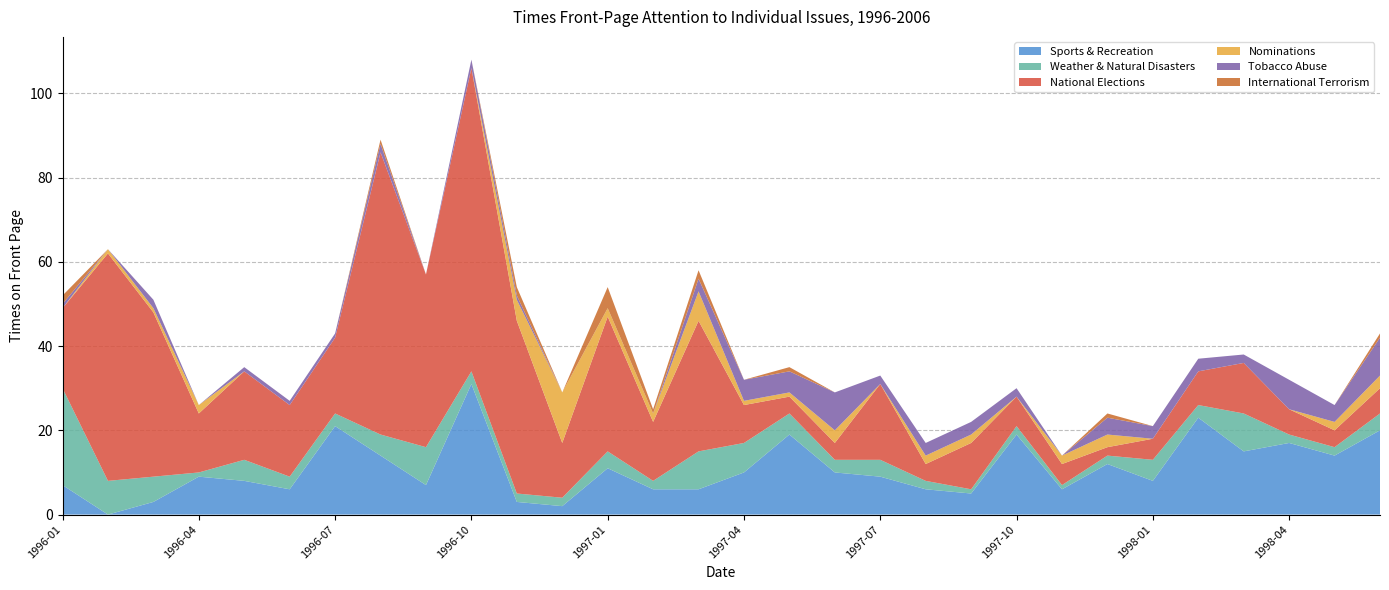

Reading left to right, list all the values displayed in this chart.

Sports & Recreation: 7	0	3	9	8	6	21	14	7	31	3	2	11	6	6	10	19	10	9	6	5	19	6	12	8	23	15	17	14	20
Weather & Natural Disasters: 23	8	6	1	5	3	3	5	9	3	2	2	4	2	9	7	5	3	4	2	1	2	1	2	5	3	9	2	2	4
National Elections: 19	54	39	14	21	17	18	67	41	72	41	13	32	14	31	9	4	4	18	4	11	7	5	2	5	8	12	6	4	6
Nominations: 0	1	1	2	0	0	0	0	0	0	5	12	2	2	7	1	1	3	0	2	2	0	2	3	0	0	0	0	2	3
Tobacco Abuse: 1	0	2	0	1	1	1	2	0	2	1	0	0	0	3	5	5	9	2	3	3	2	0	4	3	3	2	7	4	9
International Terrorism: 2	0	0	0	0	0	0	1	0	0	2	0	5	1	2	0	1	0	0	0	0	0	0	1	0	0	0	0	0	1